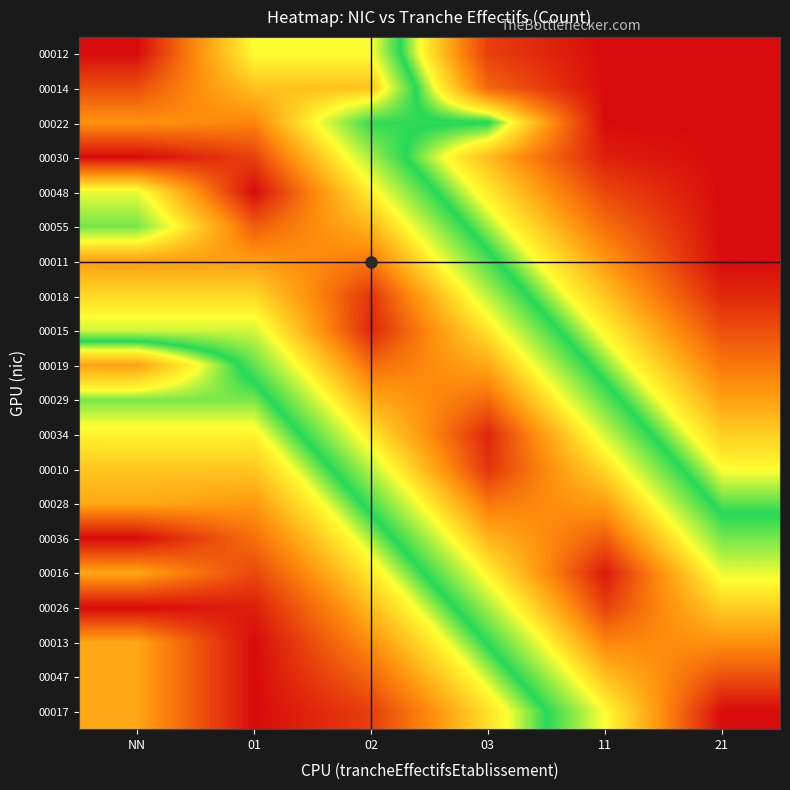

At 02, list the series in order from smallest to largest.

00017, 00047, 00013, 00026, 00016, 00036, 00022, 00028, 00030, 00010, 00012, 00048, 00034, 00014, 00055, 00029, 00011, 00019, 00018, 00015